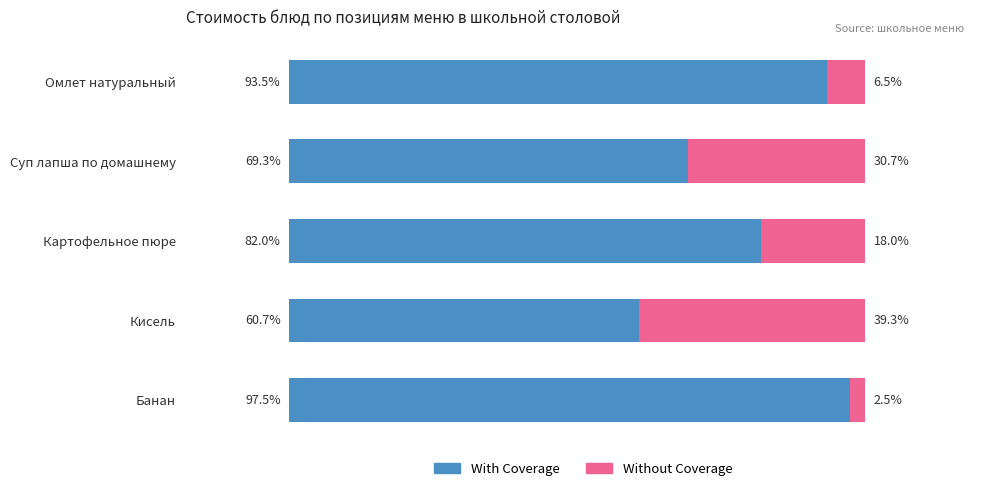

At which label does With Coverage reach its peak?

Банан